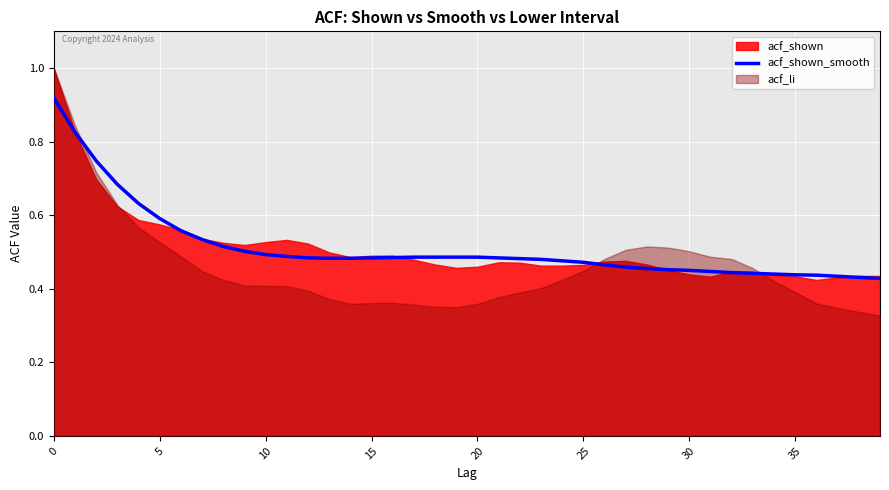

Where is the data nearest to the value 0?

39